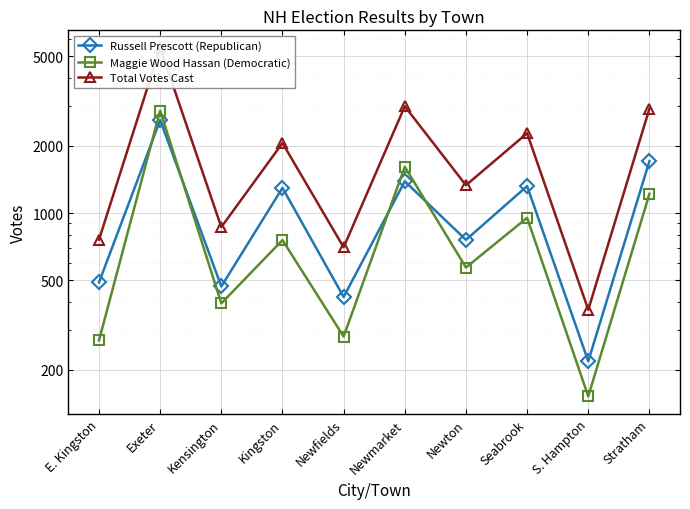

What is the approximate value of Russell Prescott (Republican) at Kingston?

1295